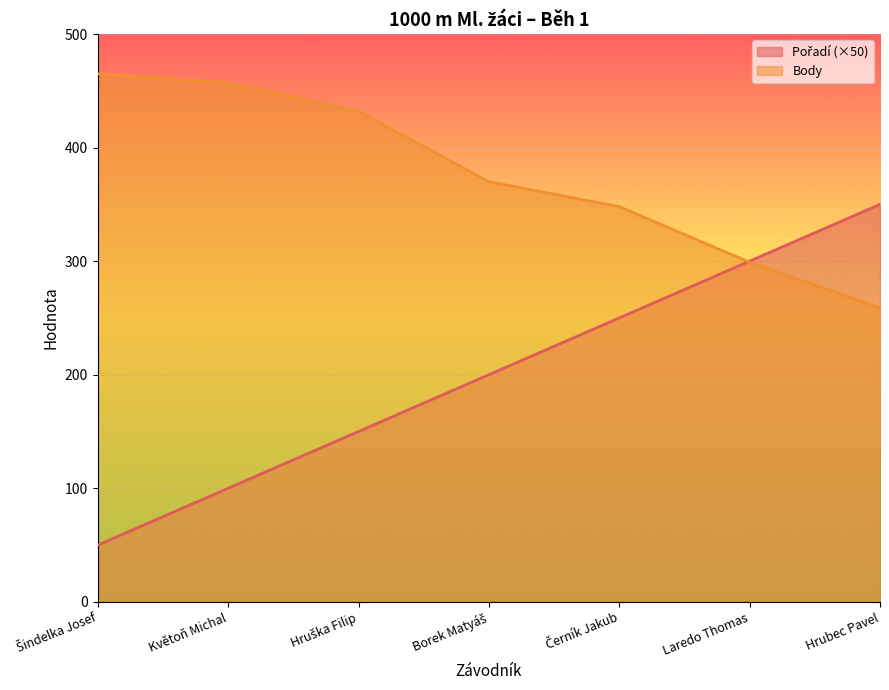

After their last crossing, which series has the higher values: Body or Pořadí?

Pořadí